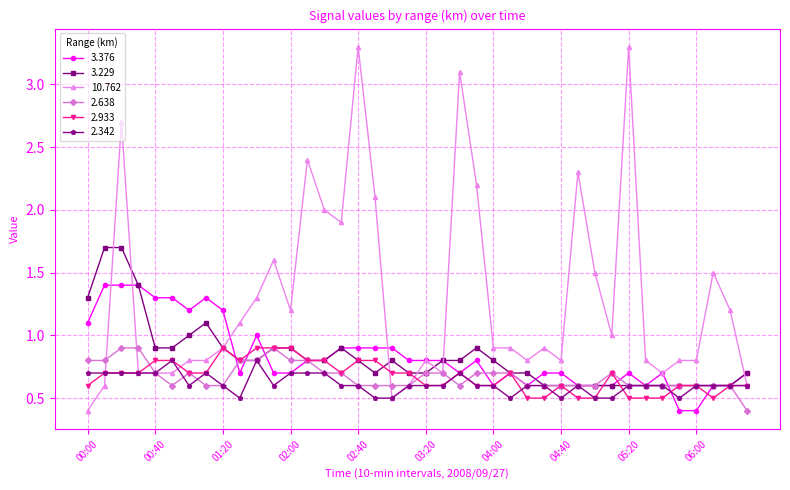

What is the smallest value displayed?

0.4